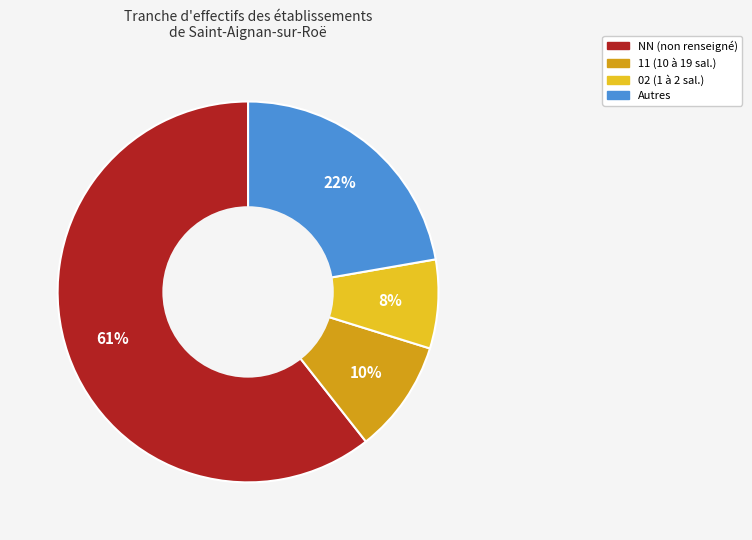

To the nearest percent, what is the average slice percentage?

25%